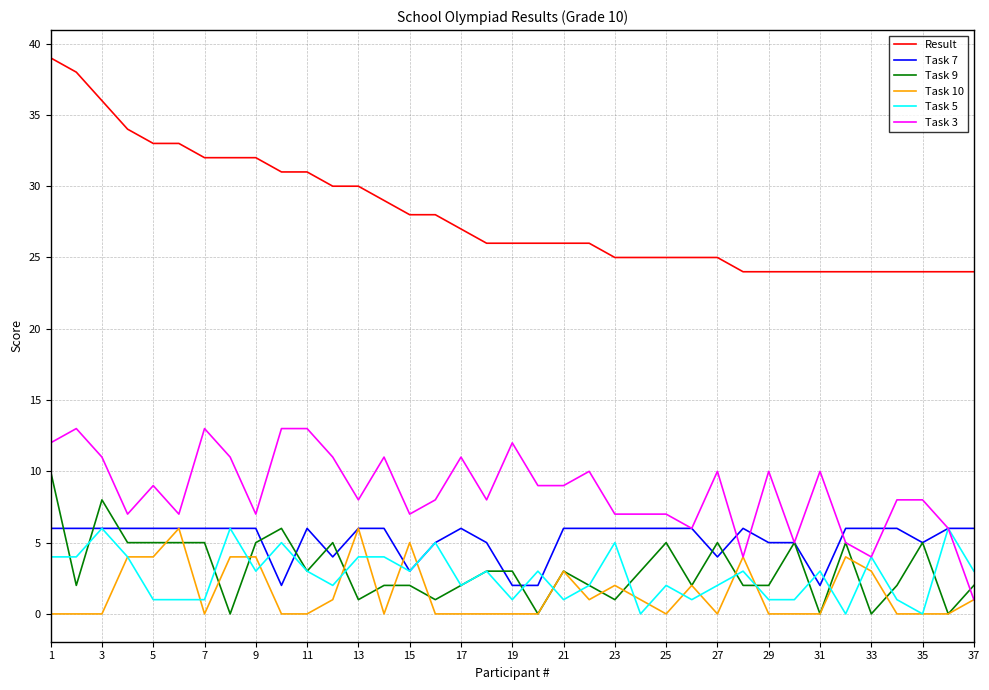

Which series has the widest spread of values?

Result